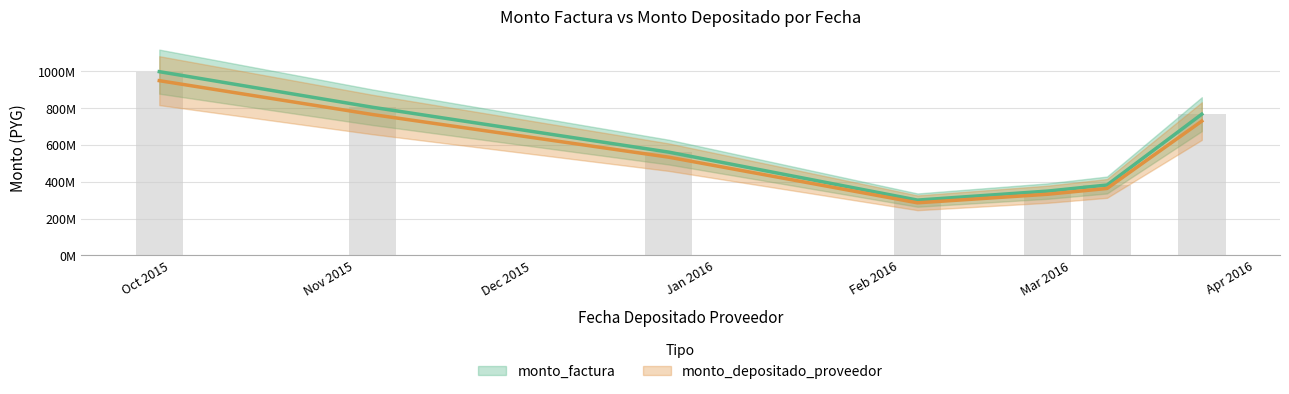

Reading right to left, extract all data points from this chart.

monto_factura: 767801430	382655295	349650000	300574125	561534570	805393800	999000000
monto_depositado_proveedor: 730165200	363898228	332510793	285840528	534009167	765914860	950030836